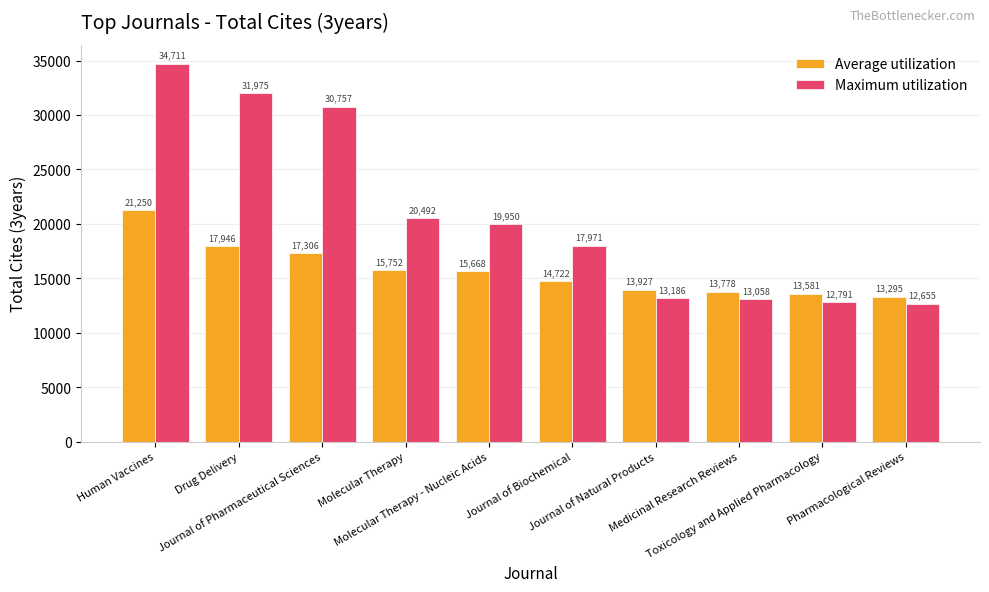

True or false: Average utilization has a value of 14722 at Journal of Biochemical.

True